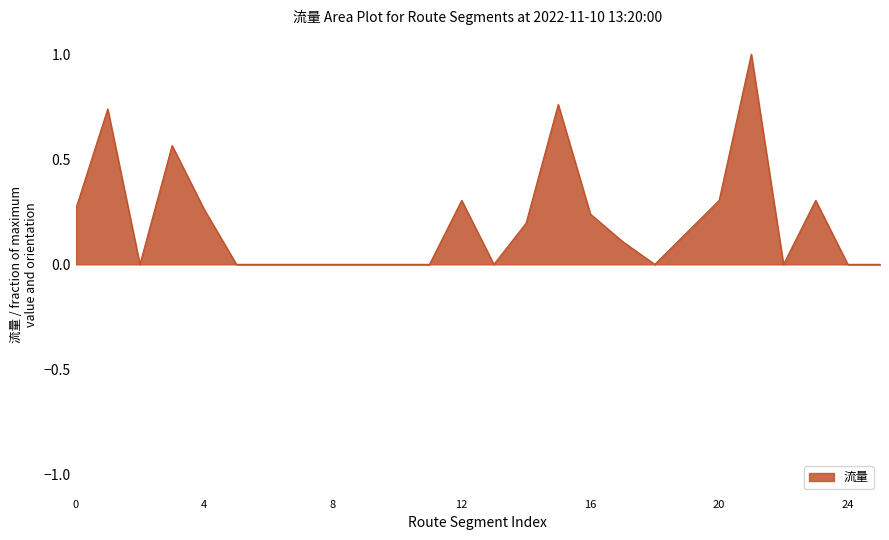

What is the difference between the maximum and minimum values?

1.0